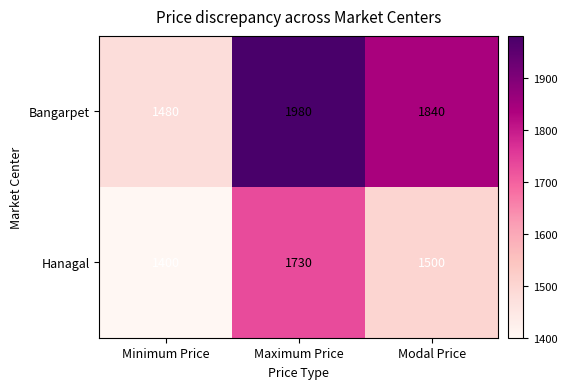

List the series in order of their peak value, highest first.

Bangarpet, Hanagal